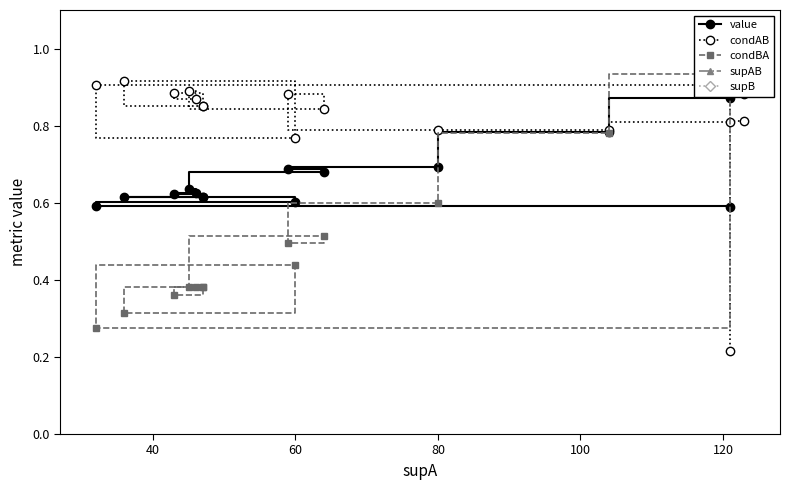

What is the maximum value for supB?

105.0